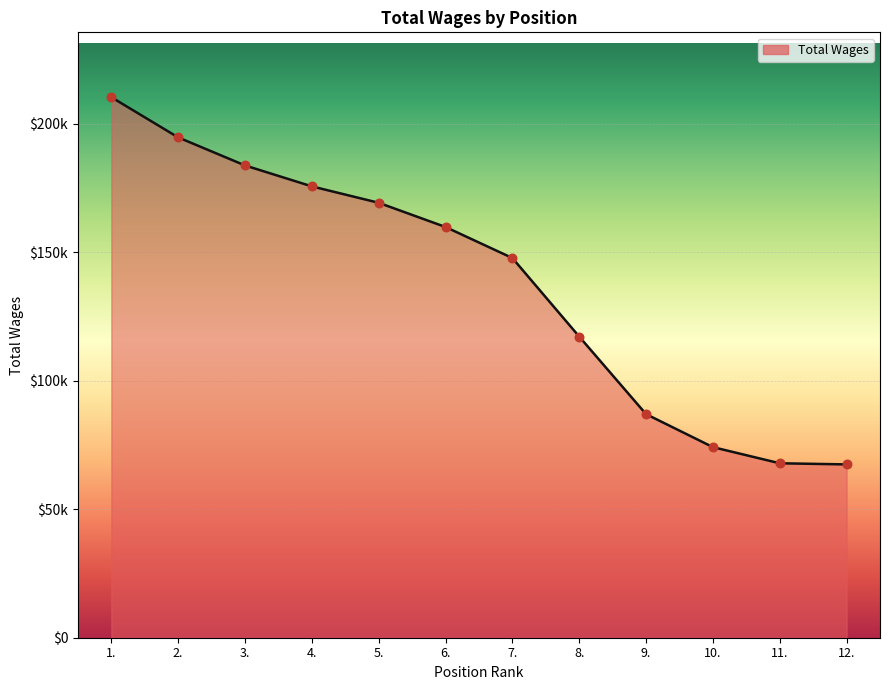

Approximately how many times larger is the value at 10. compared to 11.?

1.1